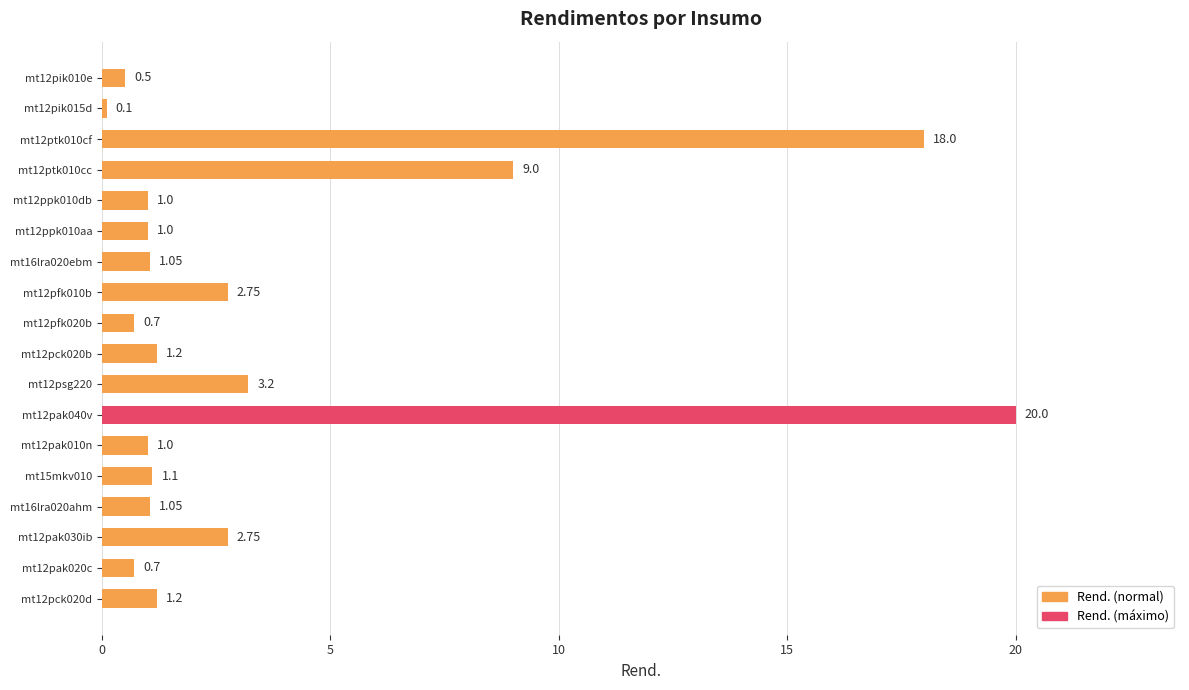

What is the greatest value displayed?

20.0